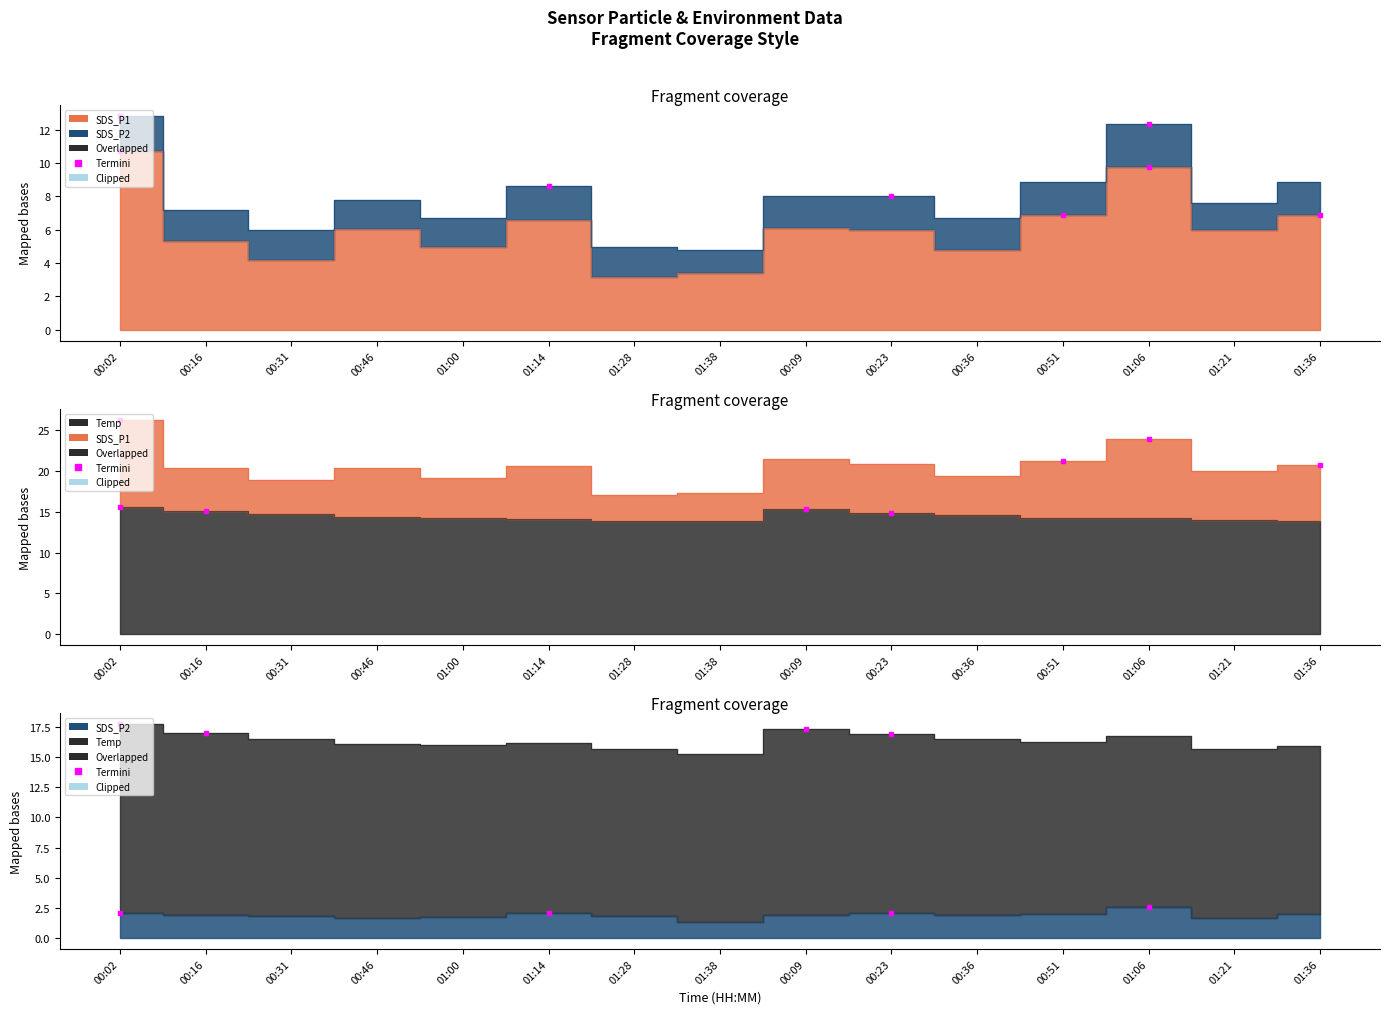

Reading left to right, list all the values displayed in this chart.

SDS_P1: 00:02=10.7	00:16=5.3	00:31=4.2	00:46=6.0	01:00=5.0	01:14=6.6	01:28=3.2	01:38=3.4	00:09=6.1	00:23=6.0	00:36=4.8	00:51=6.9	01:06=9.8	01:21=6.0	01:36=6.9
SDS_P2: 00:02=2.1	00:16=1.9	00:31=1.8	00:46=1.7	01:00=1.8	01:14=2.0	01:28=1.8	01:38=1.4	00:09=1.9	00:23=2.0	00:36=1.9	00:51=2.0	01:06=2.6	01:21=1.6	01:36=2.0
Temp: 00:02=15.6	00:16=15.1	00:31=14.7	00:46=14.4	01:00=14.2	01:14=14.1	01:28=13.9	01:38=13.9	00:09=15.4	00:23=14.9	00:36=14.6	00:51=14.3	01:06=14.2	01:21=14.0	01:36=13.9